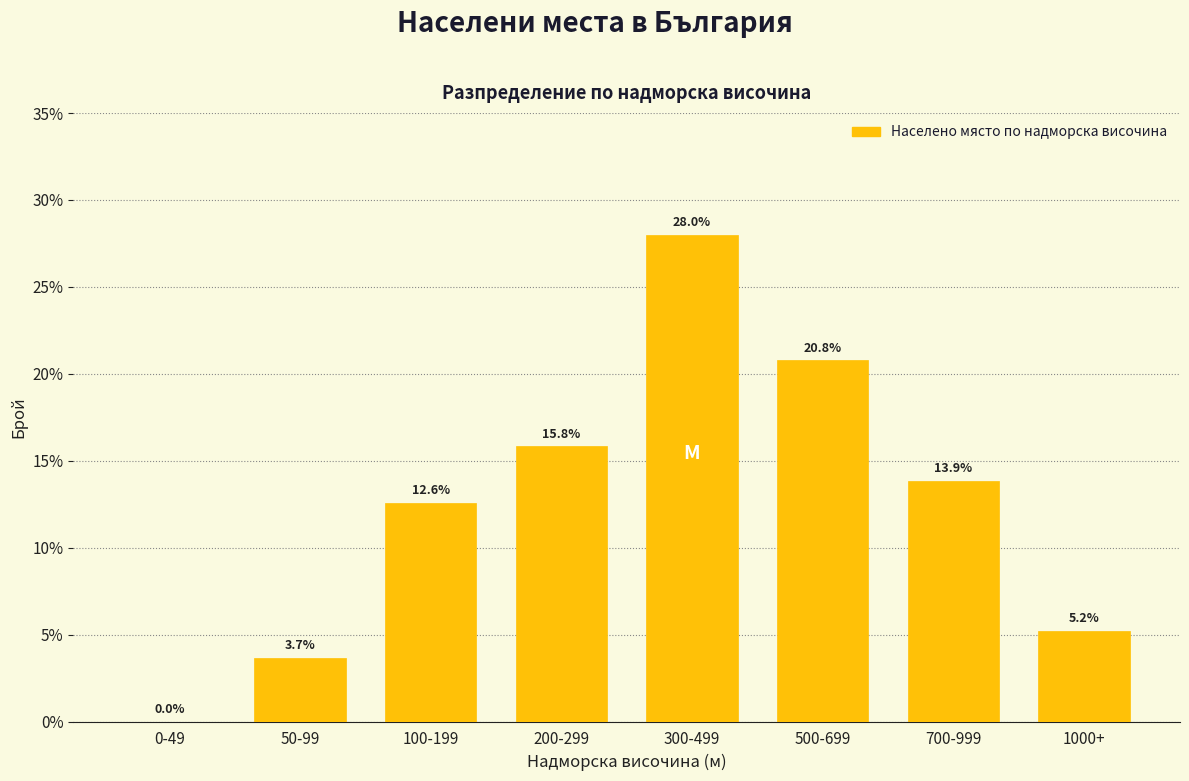

Reading right to left, transcribe all the data shown in this chart.

1000+=5.2	700-999=13.9	500-699=20.8	300-499=28.0	200-299=15.8	100-199=12.6	50-99=3.7	0-49=0.0